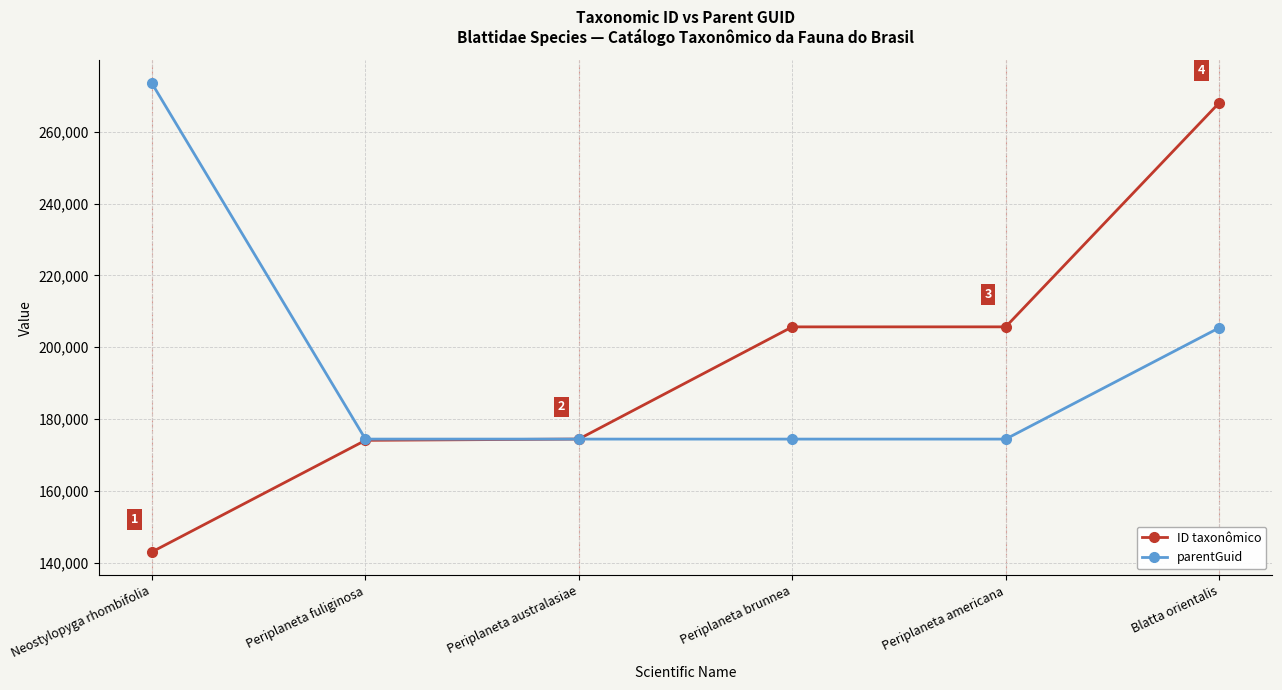

What is the value of the parentGuid point at the 6th from the left?

205368